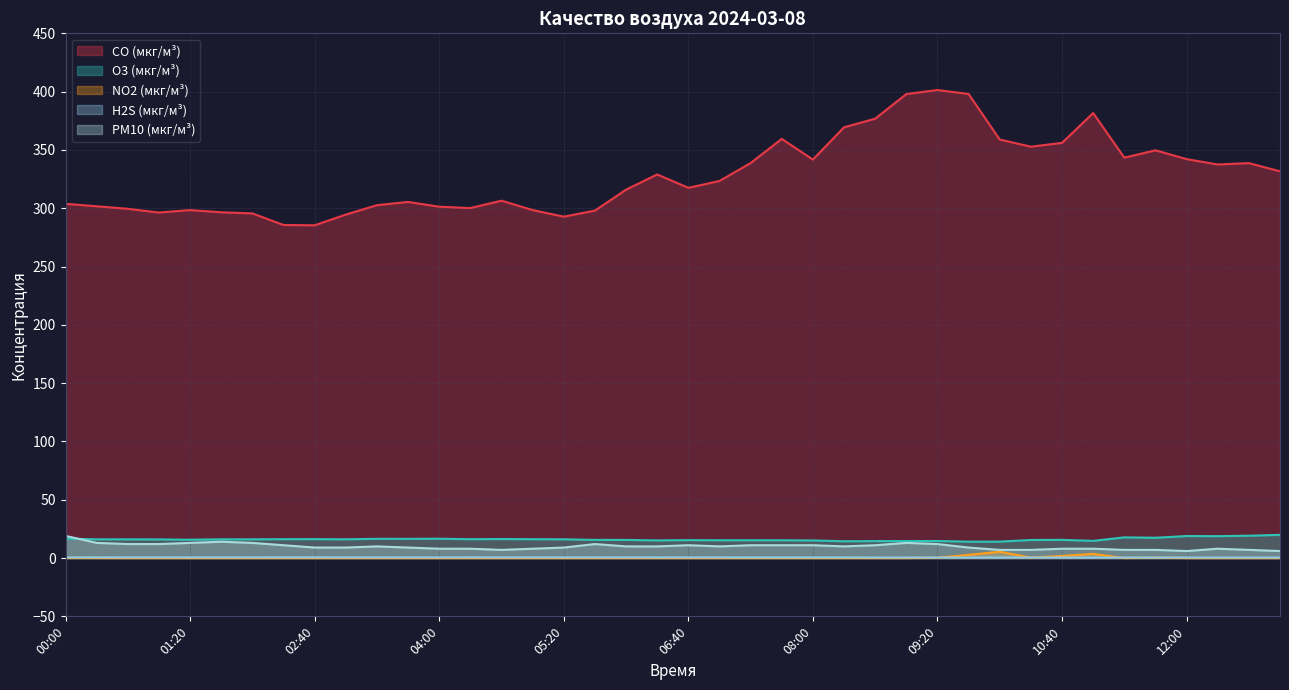

True or false: NO2 (мкг/м³) has a value of 0.0 at 01:20.

True